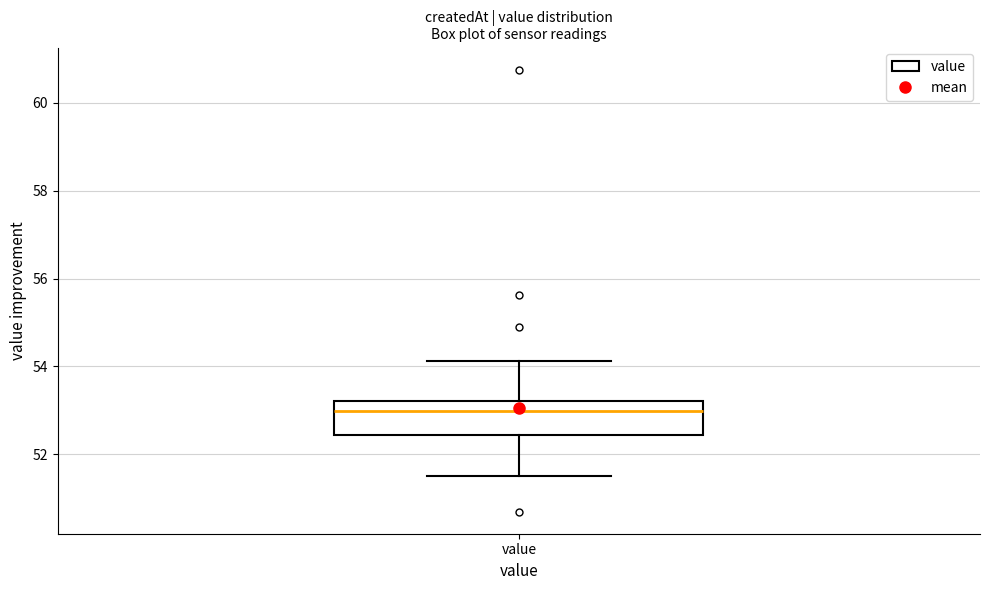

Transcribe this box plot: give where the median line is, the range the box spans, and where the two whiskers end, as read against the y-axis. The values are not printed on the chart, so give them approximately, as read against the axis.

median 53.0, box 52.4 to 53.2, whiskers 51.6 to 54.2